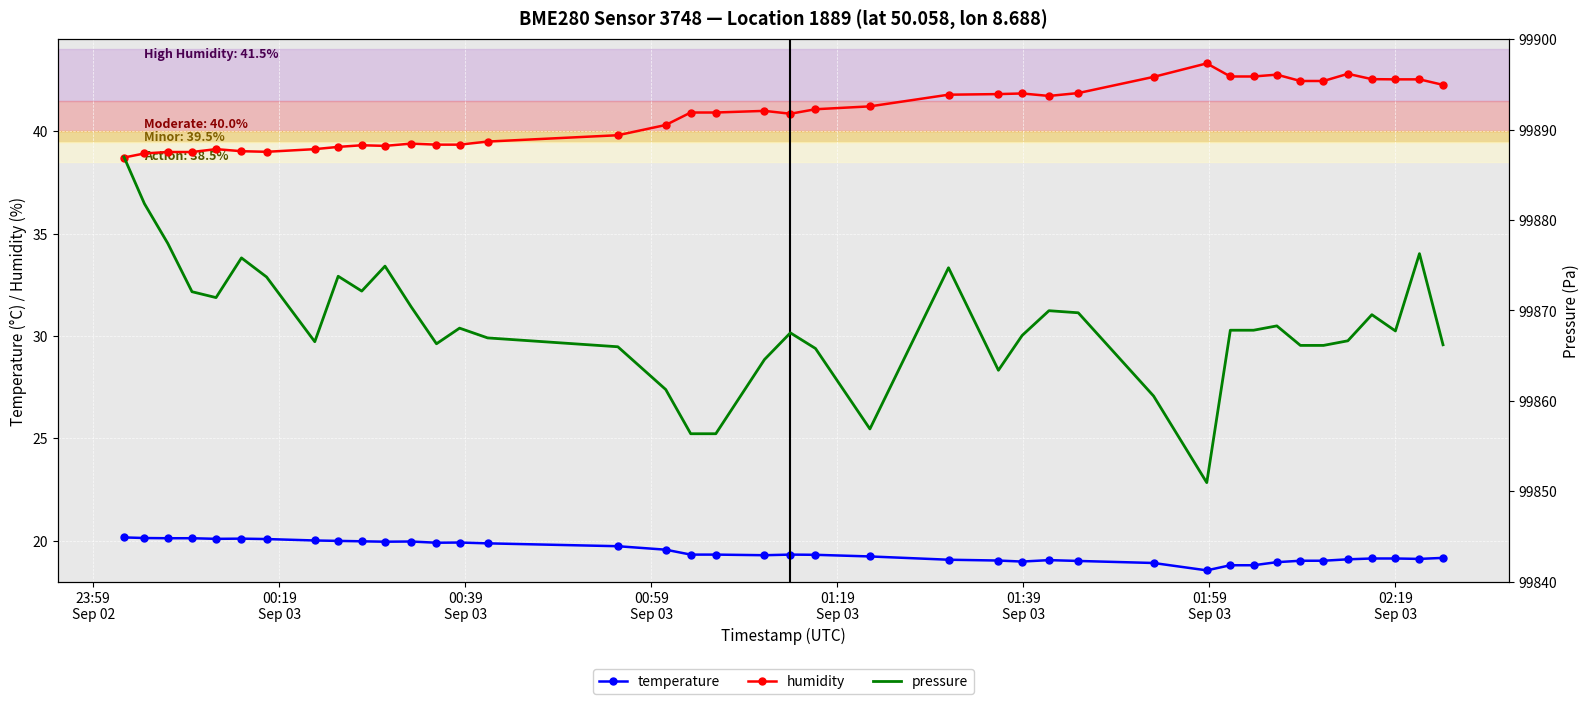

True or false: temperature and humidity cross at least once.

False